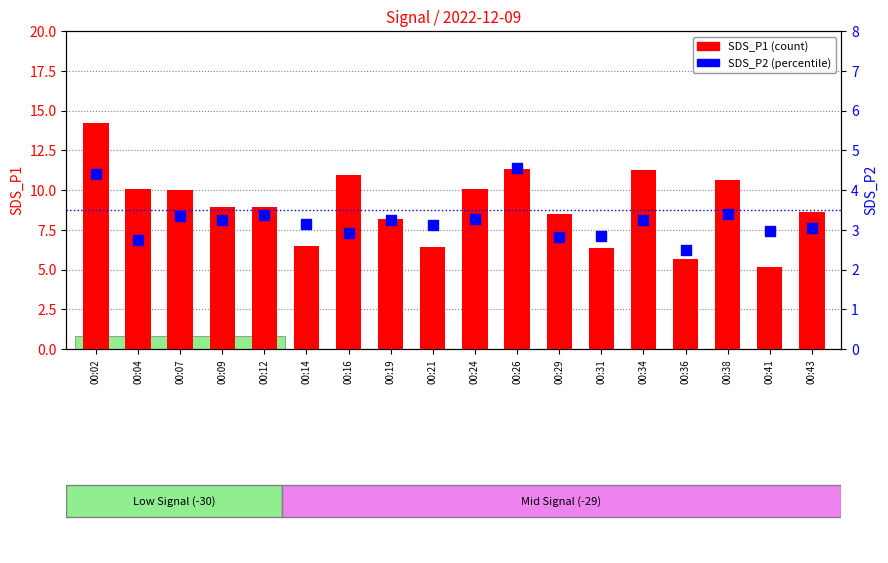

What is the total value across all series at 00:04?

12.8